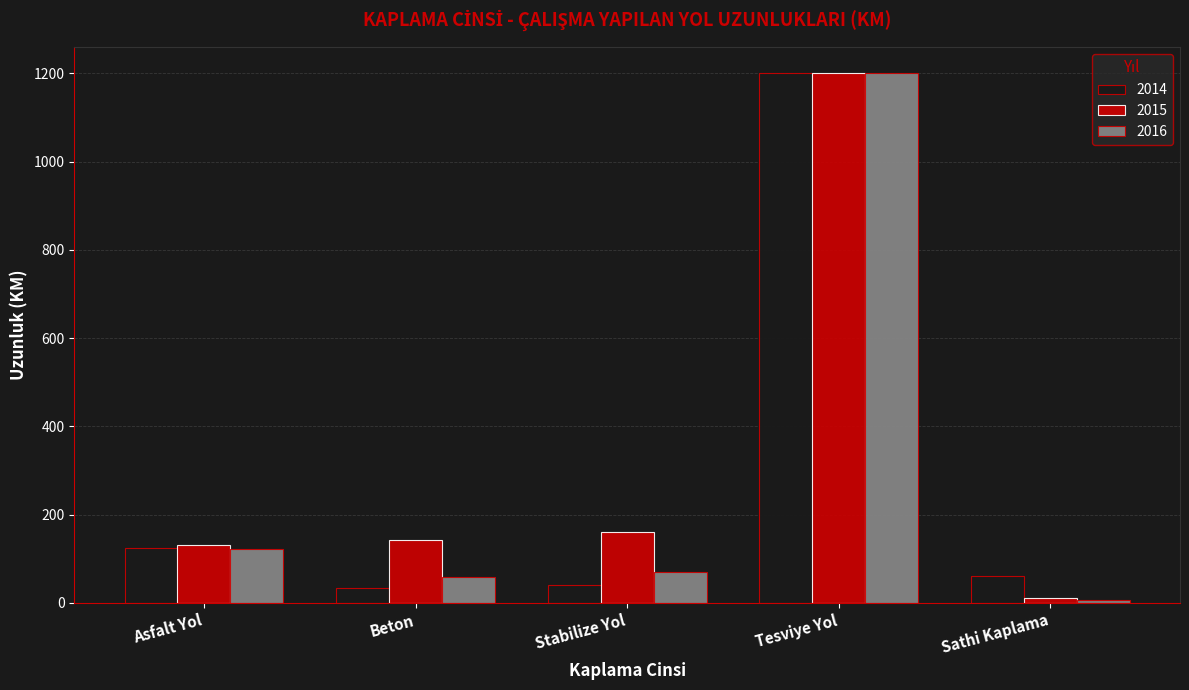

Does the chart contain stacked bars?

No